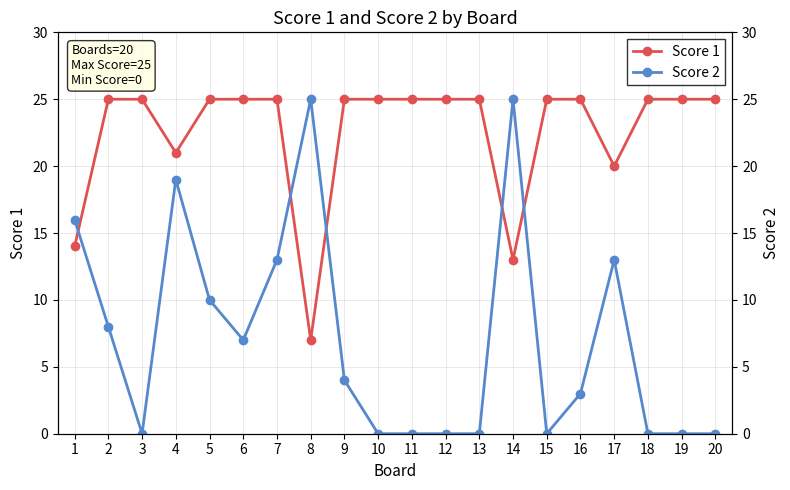

What is the difference between the maximum and minimum values in the Score 2 series?

25